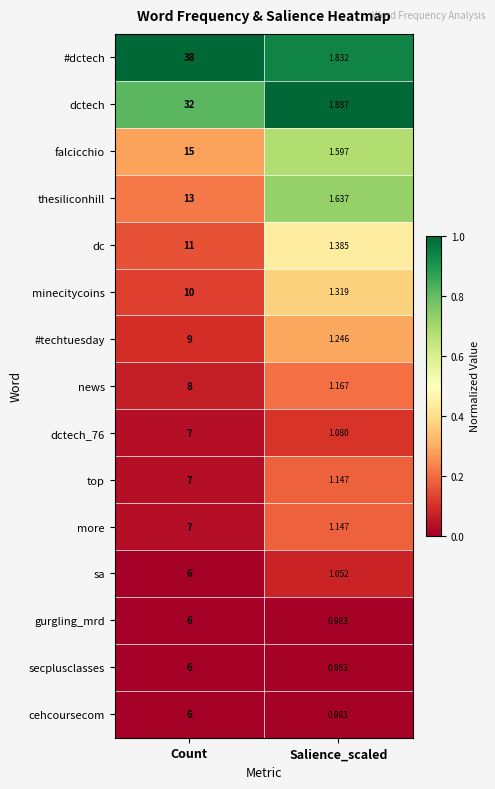

Rank the categories by dc value from highest to lowest.

Count, Salience_scaled